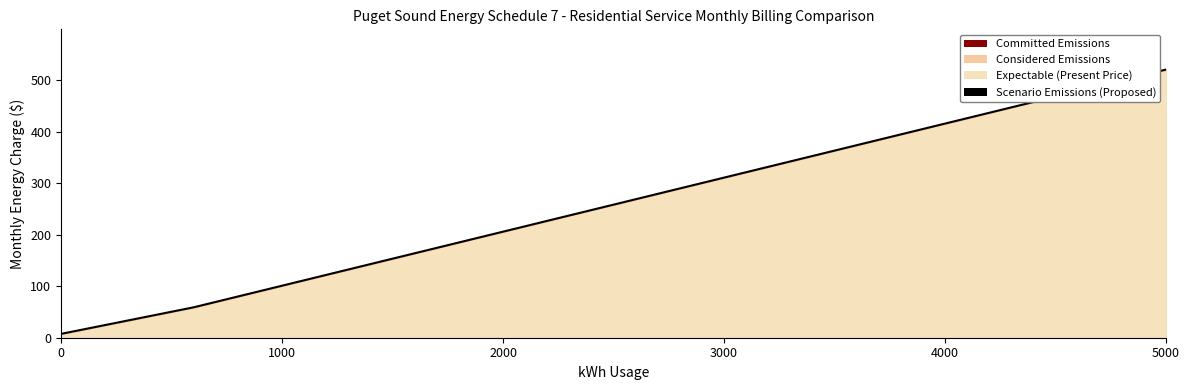

What is the difference between the maximum and minimum values?

513.1